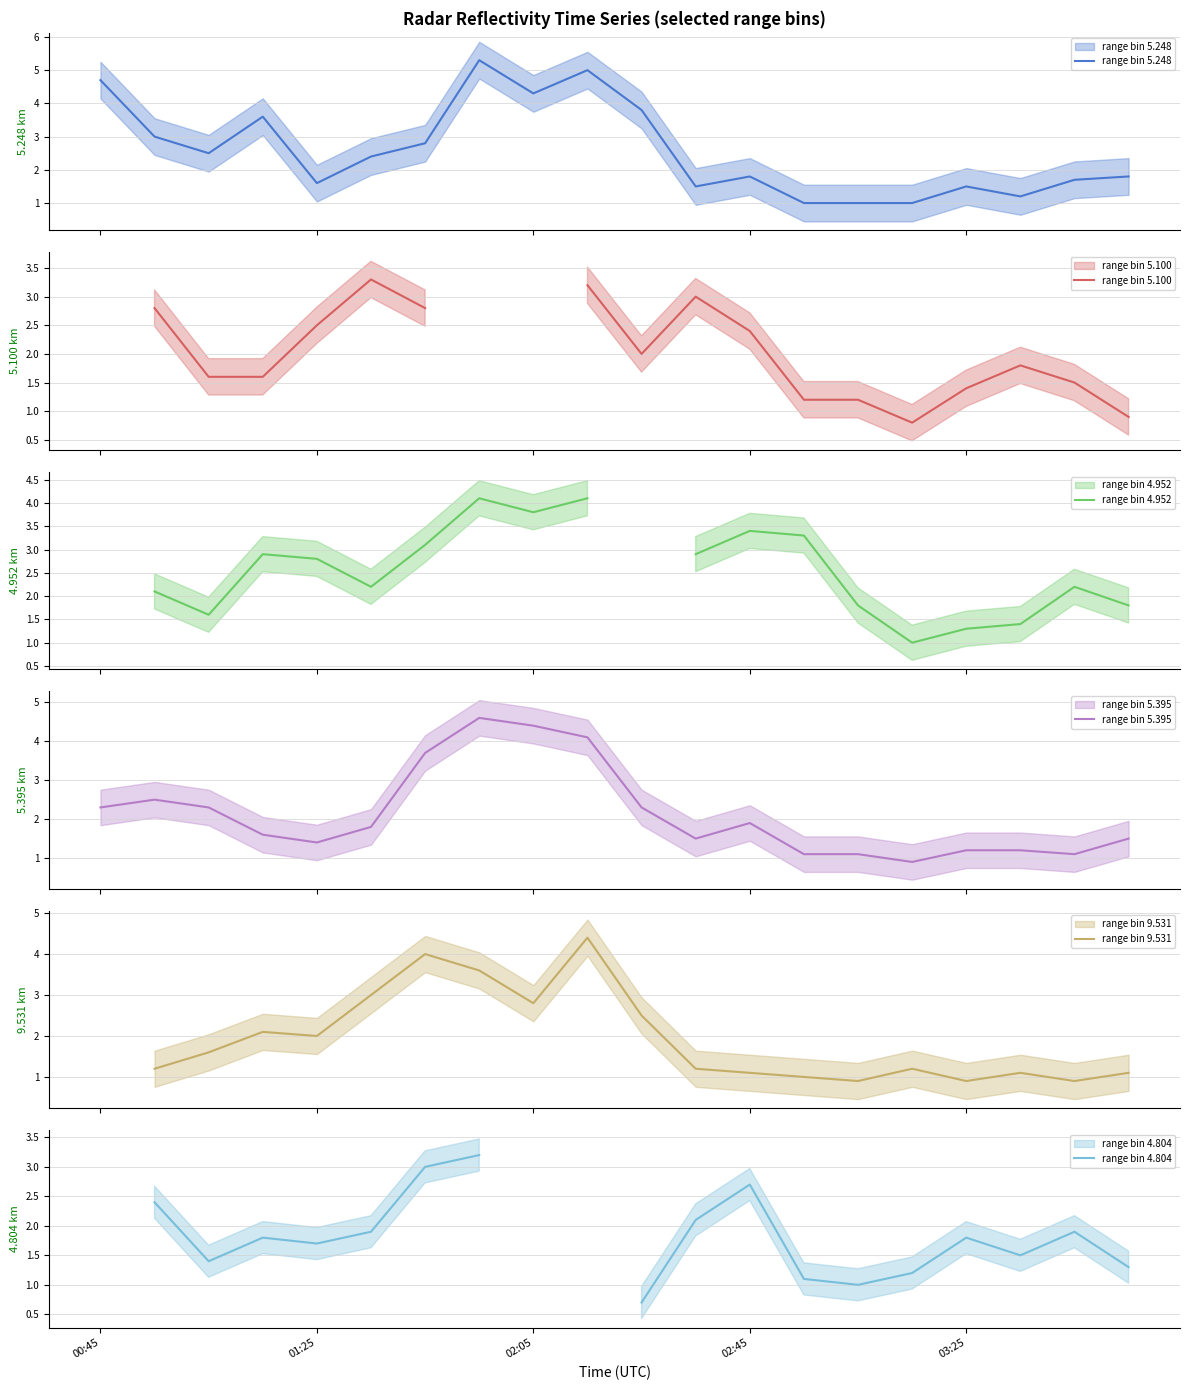

What is the total value across all series at 02:45?

13.6